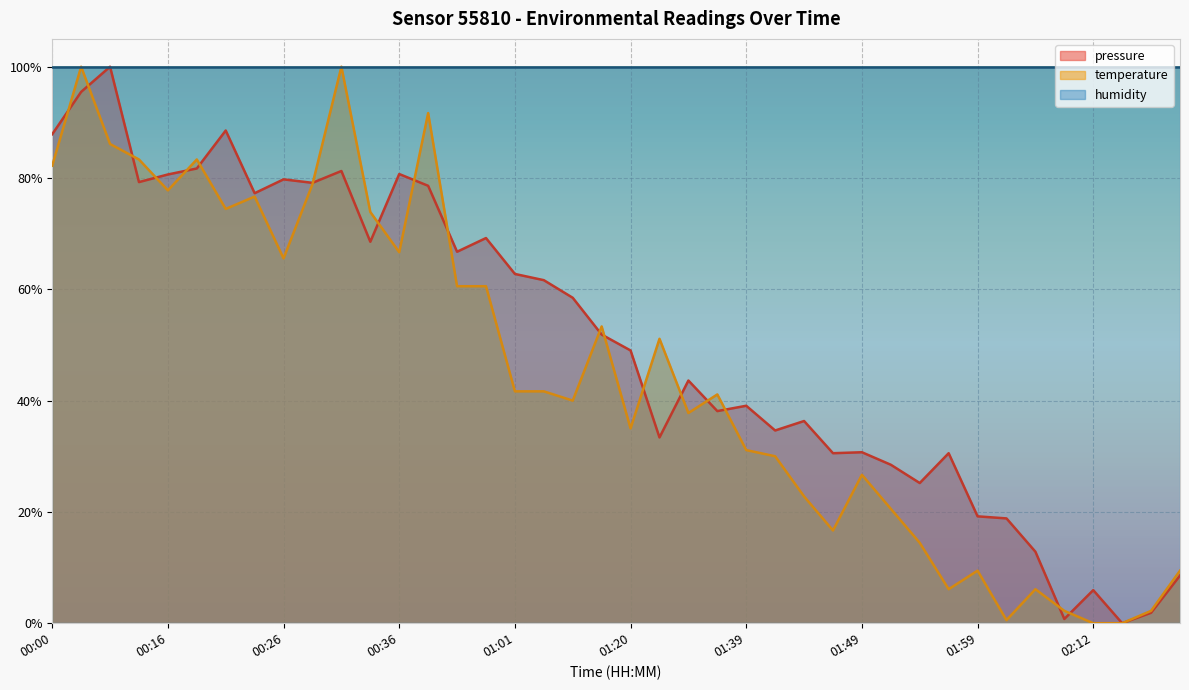

Does the chart display data point markers on the line(s)?

No